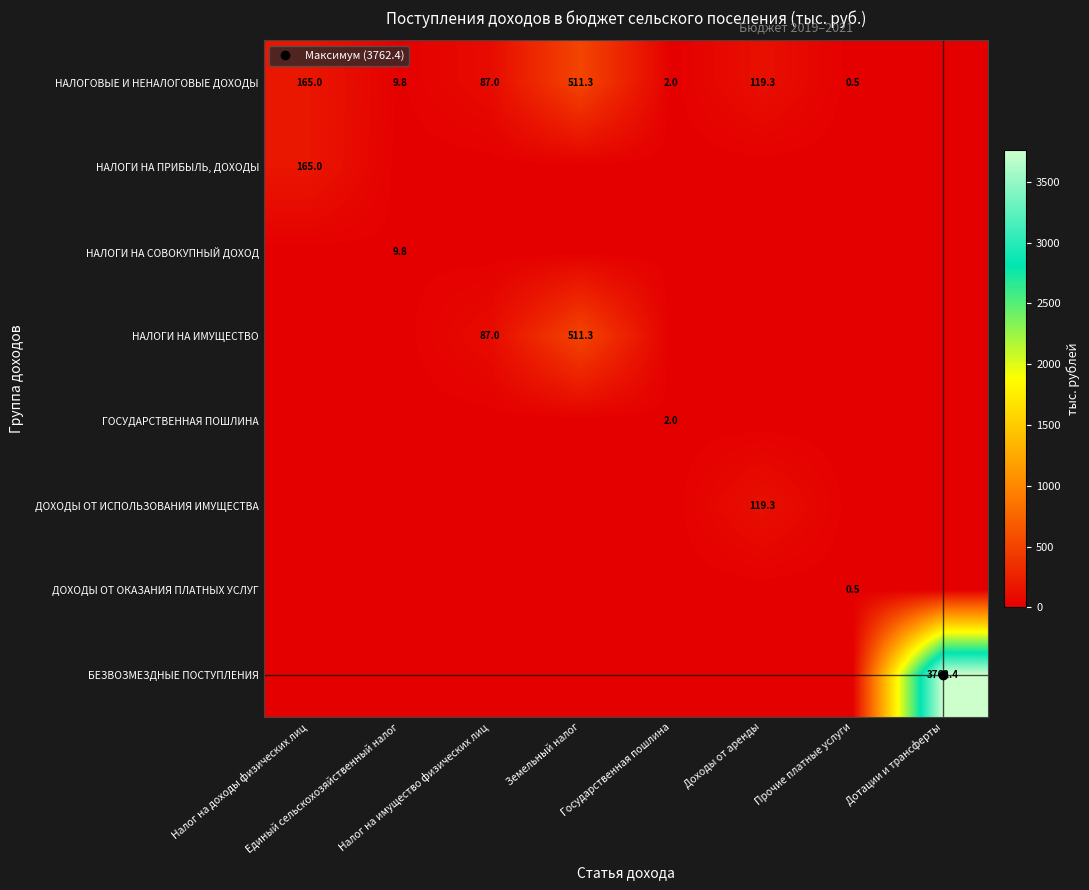

Which series has the largest range (max minus min)?

БЕЗВОЗМЕЗДНЫЕ ПОСТУПЛЕНИЯ